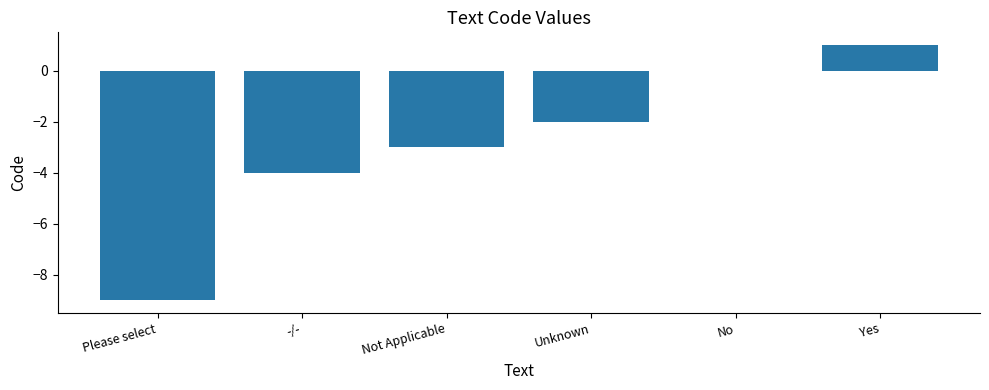

What is the change in value from Not Applicable to No?

+3